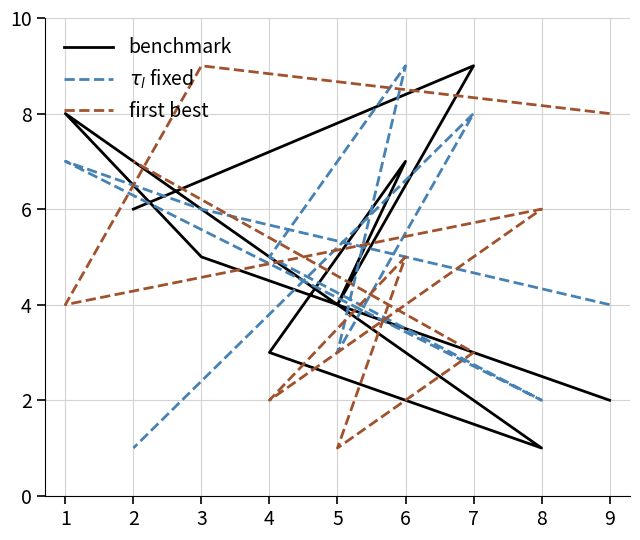

True or false: first best has more than 0 interior local peaks.

True